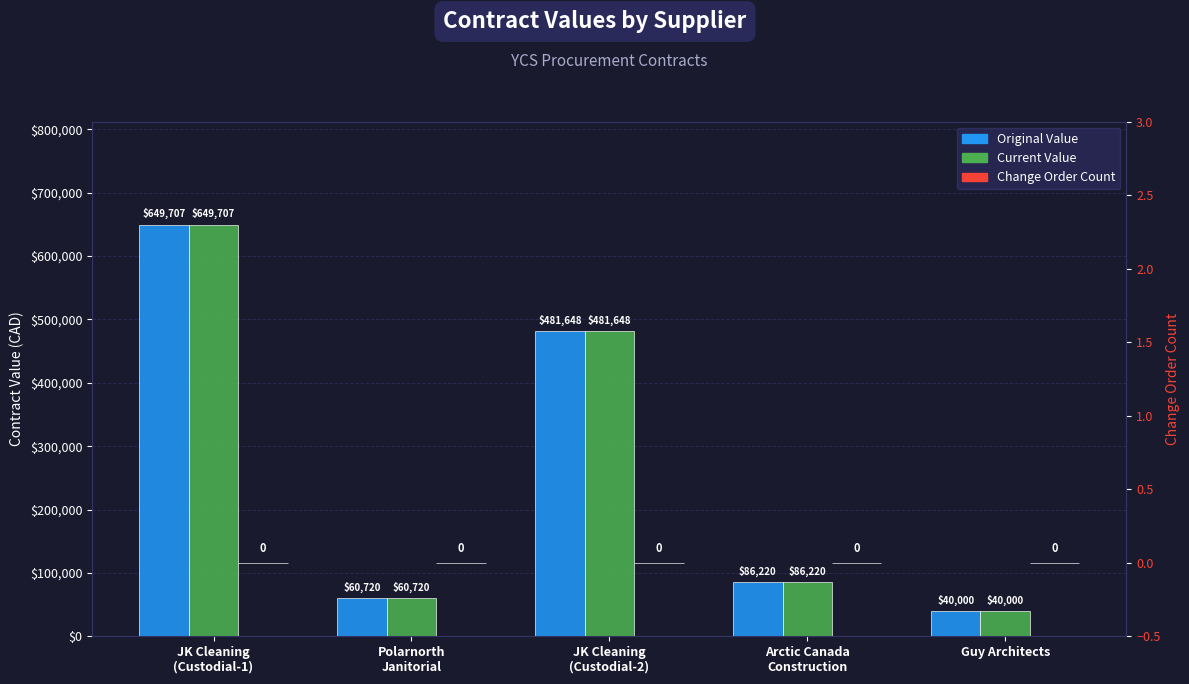

What is the difference between the second highest and second lowest values in the Current Value series?

420927.6